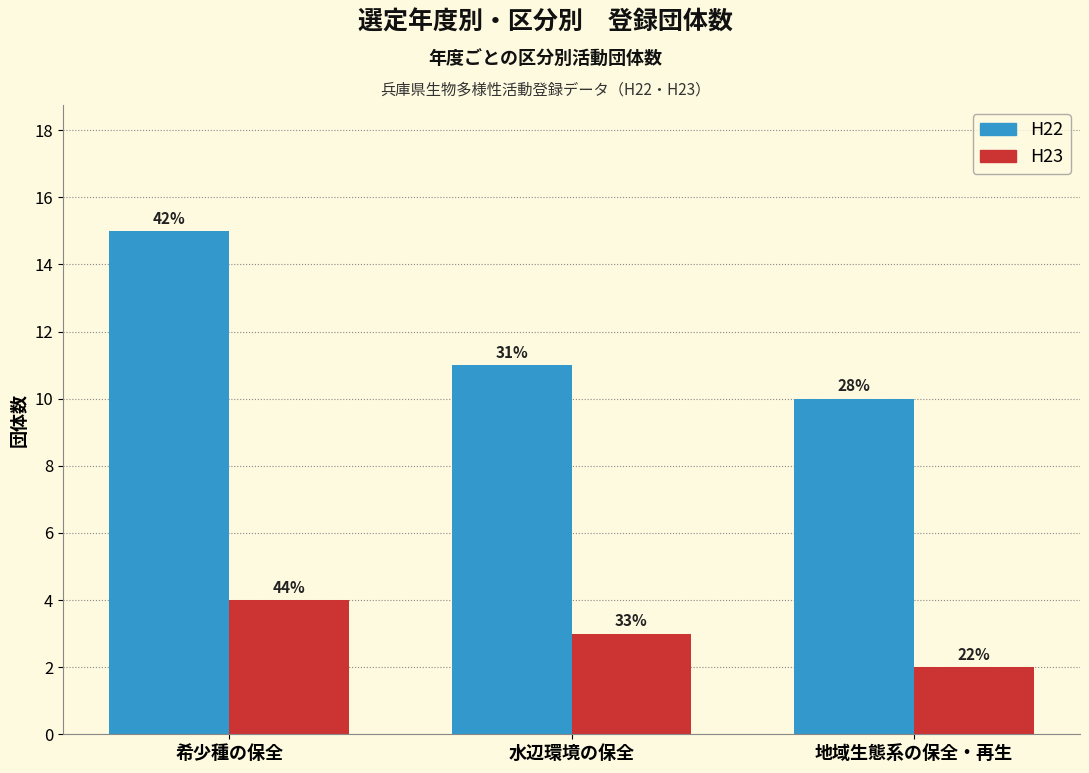

Which series has the widest spread of values?

H22